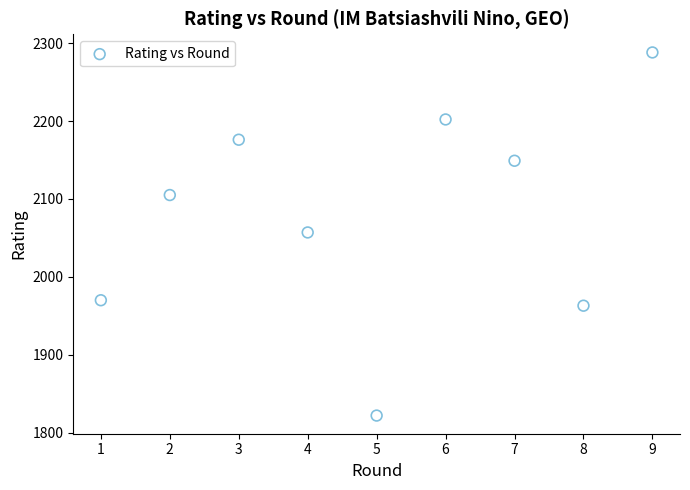

What is the average Y value?

2081